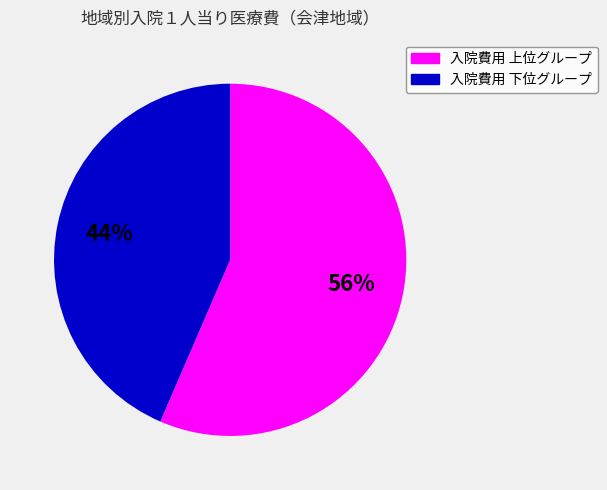

Is there any slice that represents more than half of the pie?

Yes